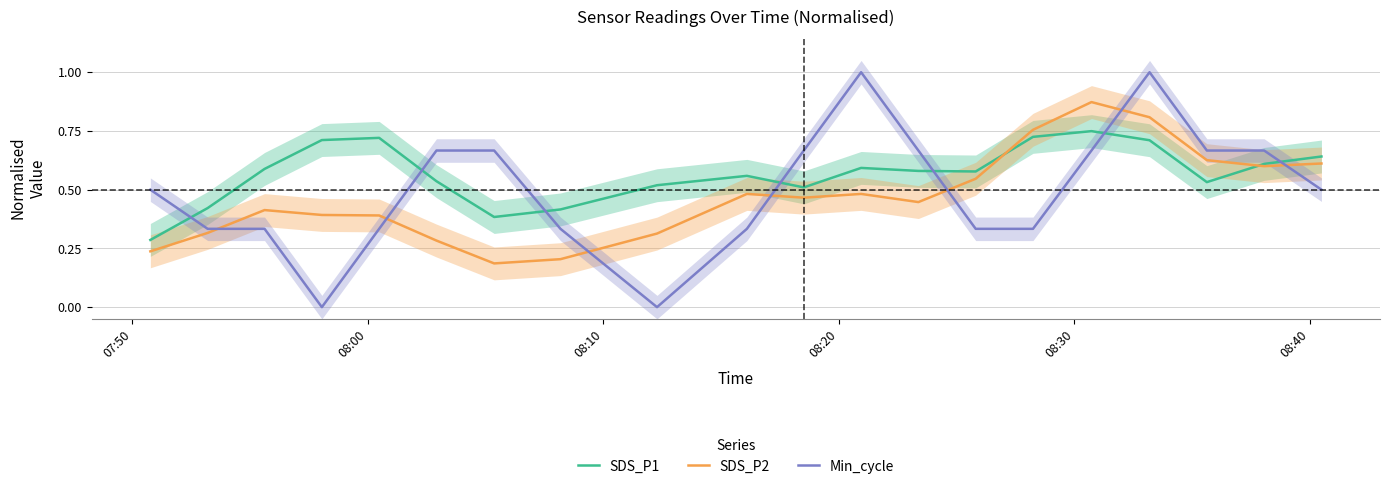

What is the value of the Min_cycle point at the 12th from the left?

1.0